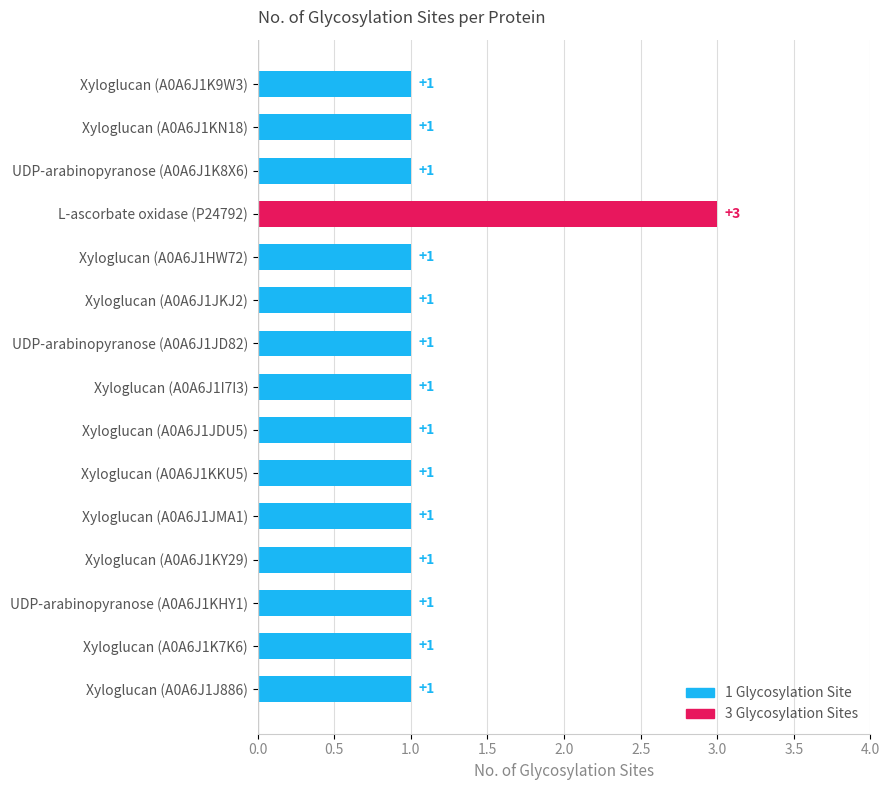

What position from the bottom is Xyloglucan (A0A6J1I7I3)?

8